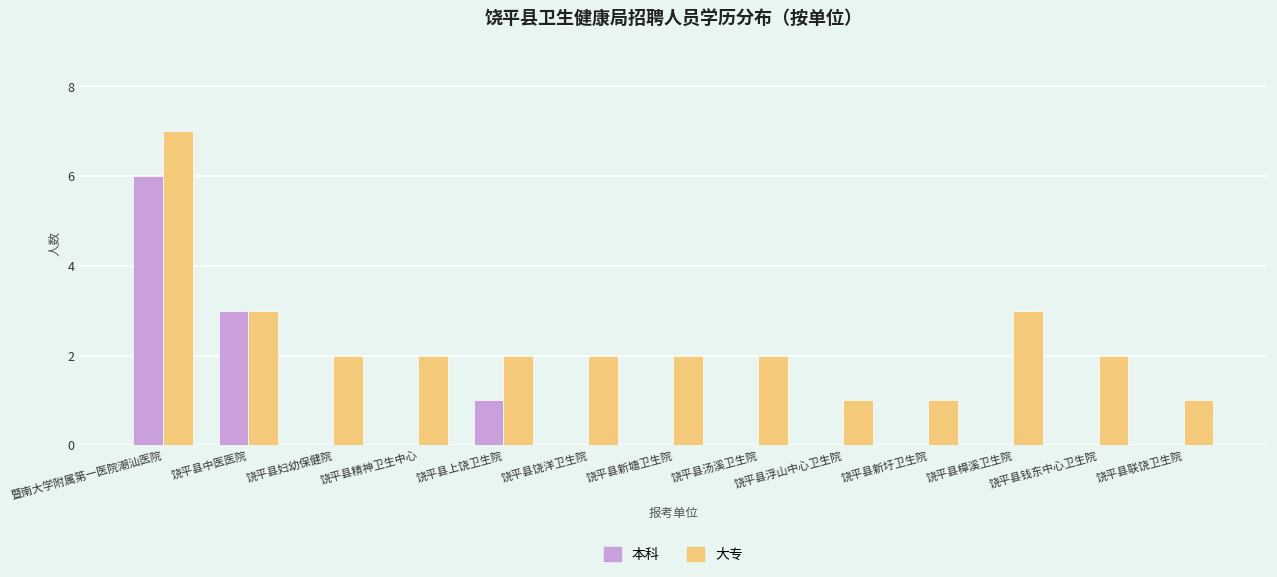

Reading left to right, what are all the values shown in this chart?

本科: 6	3	0	0	1	0	0	0	0	0	0	0	0
大专: 7	3	2	2	2	2	2	2	1	1	3	2	1